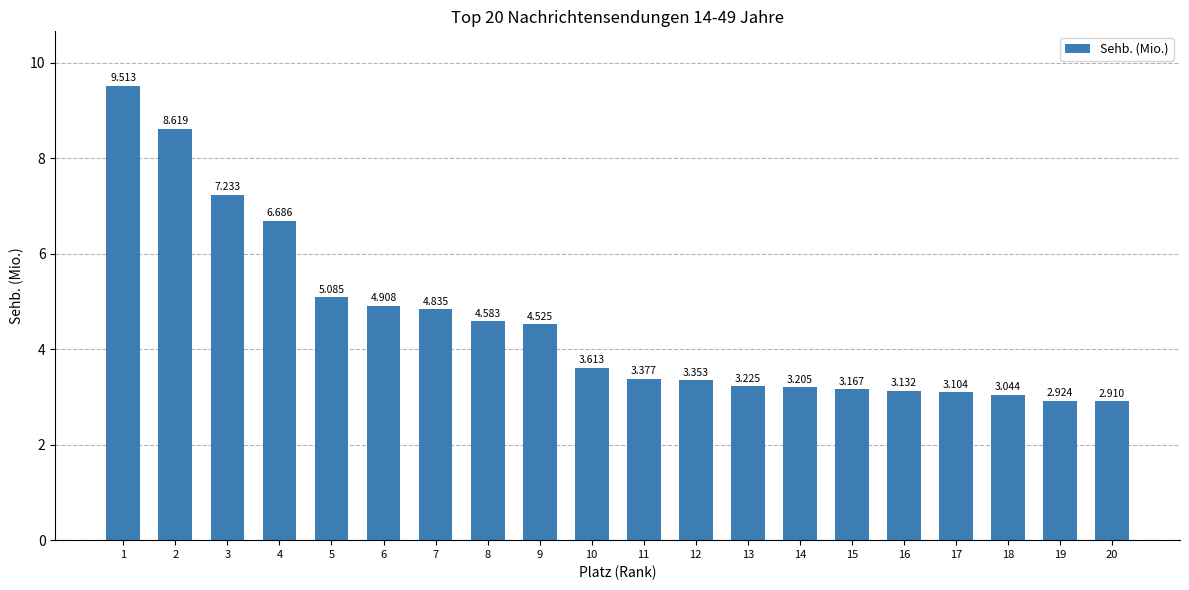

How many data points are less than 3?

2